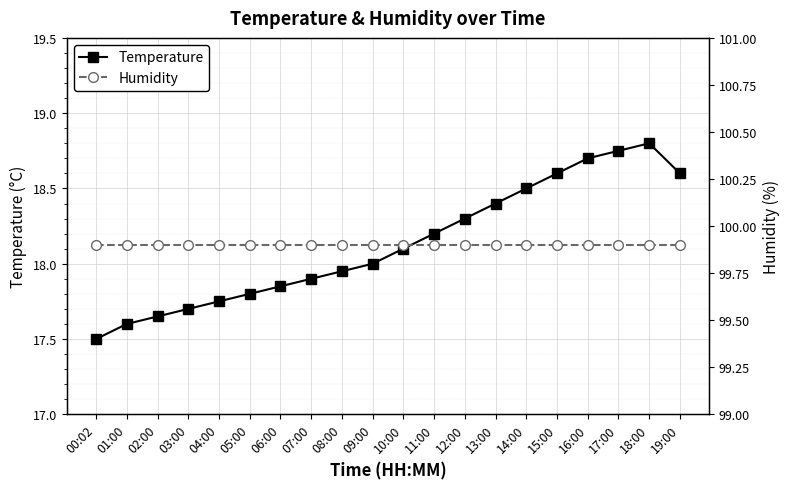

What is the minimum value for Humidity?

99.9